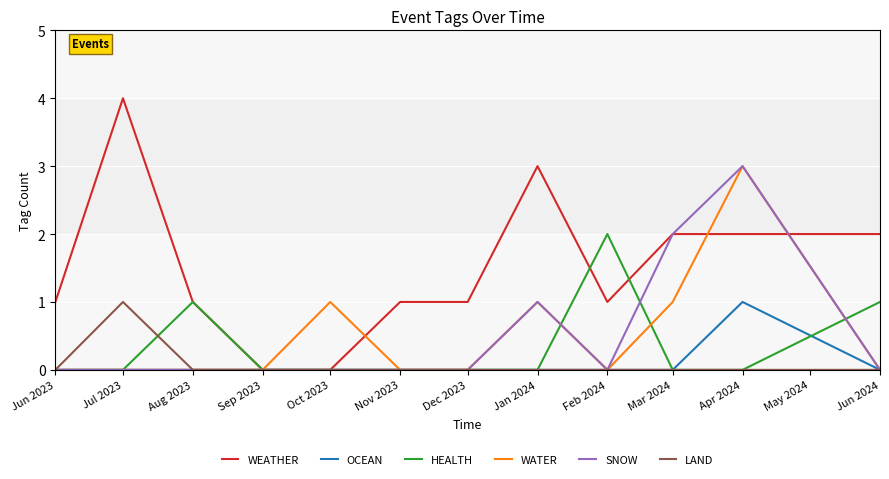

What is the greatest value displayed?

4